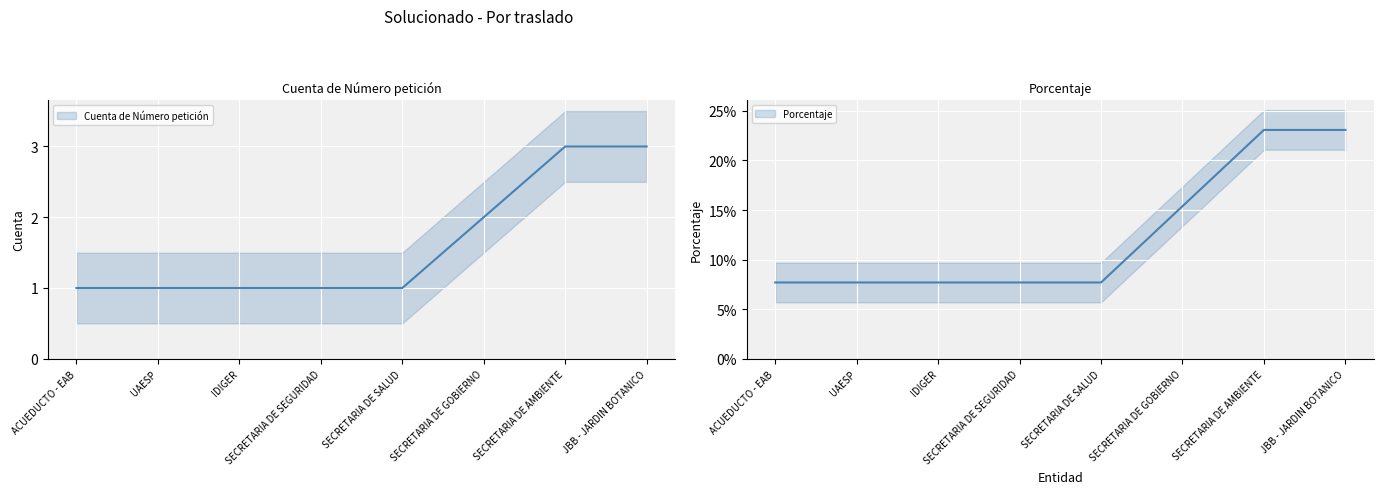

What is the value of the Cuenta de Número petición point at the 8th from the left?

3.0